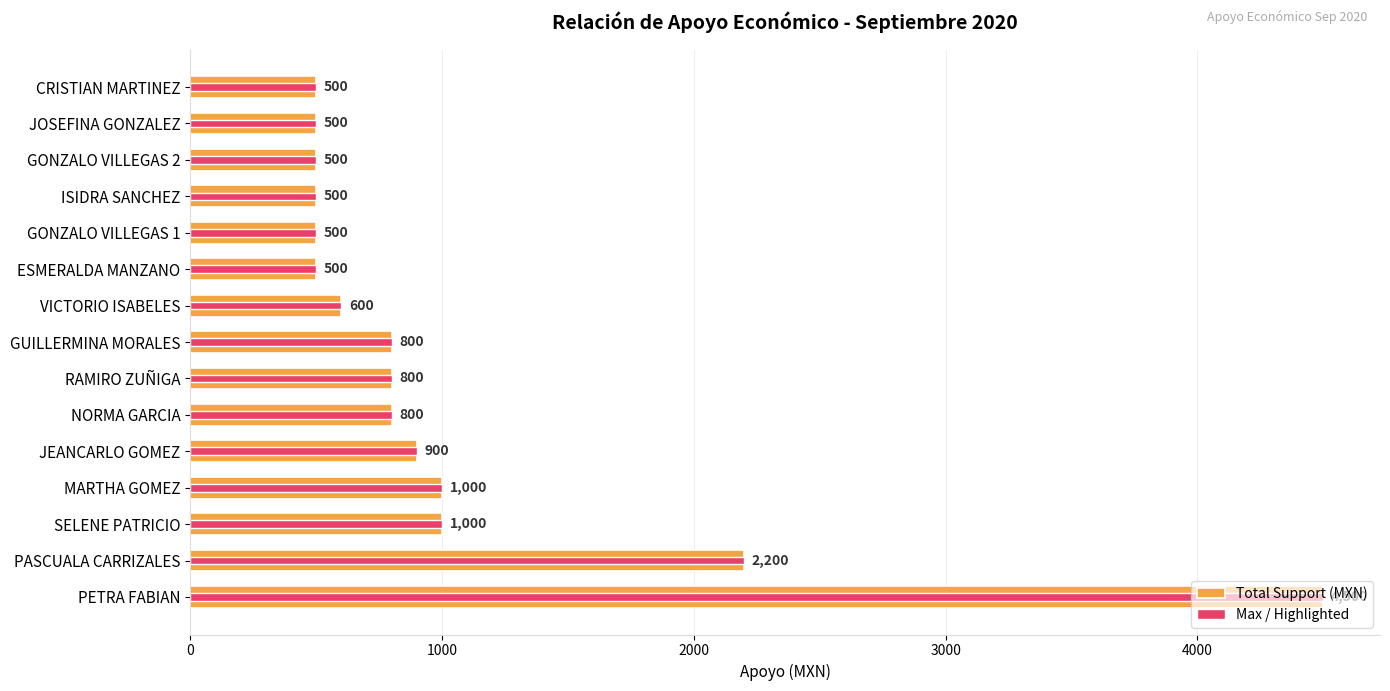

At 0, list the series in order from smallest to largest.

Total Support (MXN), Max / Highlighted